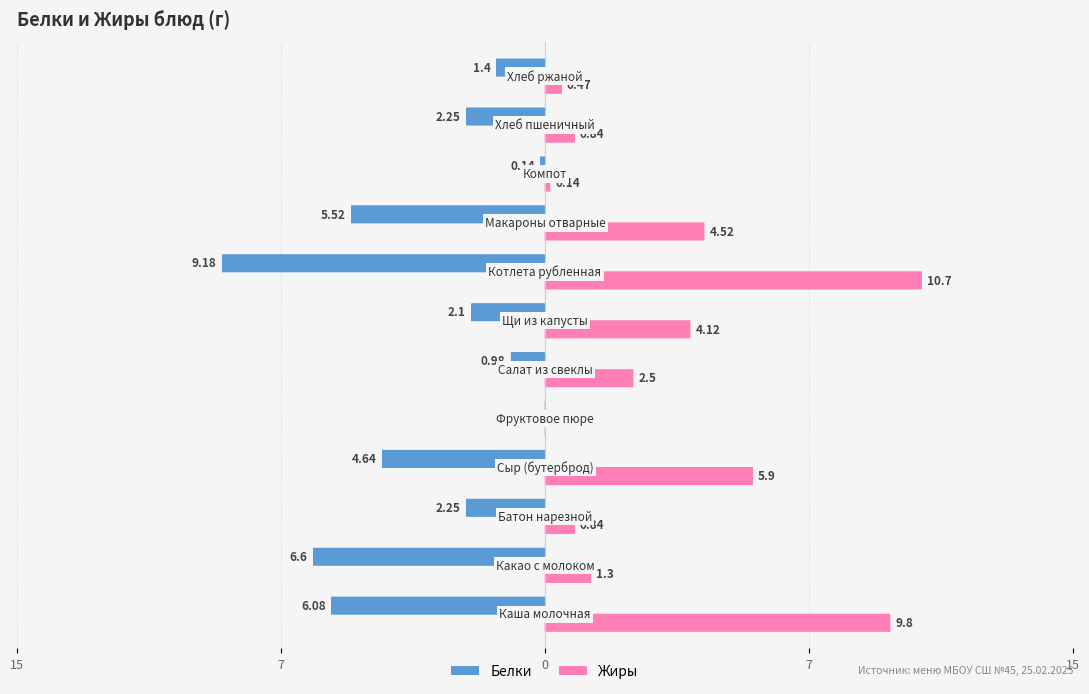

What are all the series names shown in the legend?

Белки, Жиры